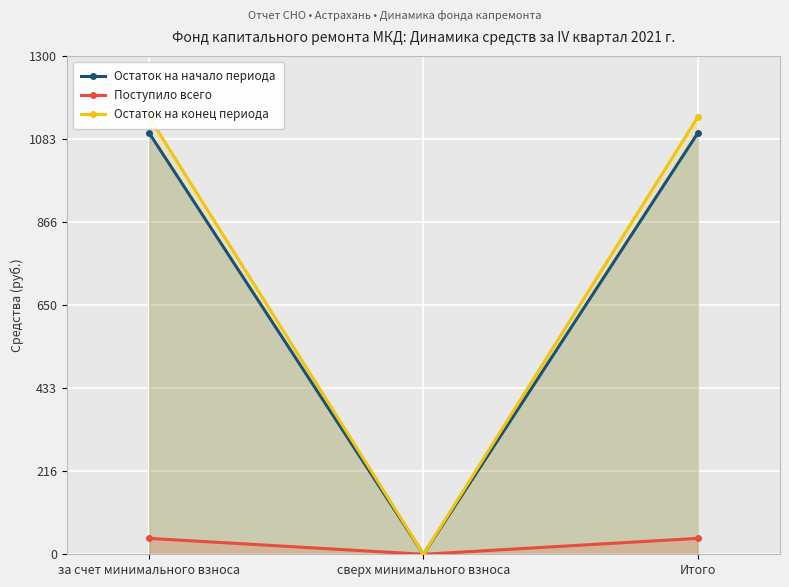

What is the spread (max minus min) of values at Итого?

1098.6